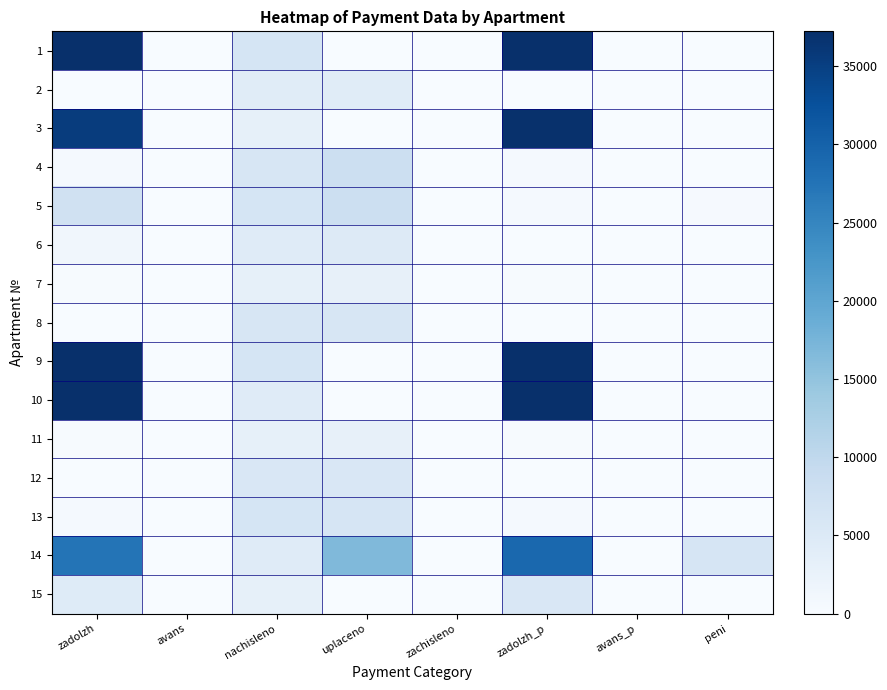

Reading right to left, what are all the values shown in this chart?

1: peni=0.0	avans_p=0.0	zadolzh_p=75387.6	zachisleno=0.0	uplaceno=0.0	nachisleno=6263.6	avans=0.0	zadolzh=72366.7
2: peni=0.0	avans_p=0.0	zadolzh_p=0.0	zachisleno=0.0	uplaceno=4357.7	nachisleno=4357.7	avans=0.0	zadolzh=0.0
3: peni=0.0	avans_p=0.0	zadolzh_p=36969.3	zachisleno=0.0	uplaceno=0.0	nachisleno=3071.6	avans=0.0	zadolzh=35487.8
4: peni=48.8	avans_p=0.0	zadolzh_p=494.2	zachisleno=0.0	uplaceno=8086.2	nachisleno=5930.5	avans=0.0	zadolzh=494.2
5: peni=433.5	avans_p=0.0	zadolzh_p=522.0	zachisleno=0.0	uplaceno=8073.9	nachisleno=6263.6	avans=0.0	zadolzh=7359.3
6: peni=29.6	avans_p=0.0	zadolzh_p=82.0	zachisleno=0.0	uplaceno=4774.1	nachisleno=4385.4	avans=0.0	zadolzh=1184.2
7: peni=0.0	avans_p=0.0	zadolzh_p=255.2	zachisleno=0.0	uplaceno=3035.3	nachisleno=3062.4	avans=0.0	zadolzh=255.2
8: peni=0.0	avans_p=0.0	zadolzh_p=0.0	zachisleno=0.0	uplaceno=5912.0	nachisleno=5912.0	avans=0.0	zadolzh=0.0
9: peni=0.0	avans_p=0.0	zadolzh_p=75609.8	zachisleno=0.0	uplaceno=0.0	nachisleno=6282.1	avans=0.0	zadolzh=72579.9
10: peni=0.0	avans_p=0.0	zadolzh_p=44210.9	zachisleno=0.0	uplaceno=0.0	nachisleno=4413.2	avans=0.0	zadolzh=42296.2
11: peni=0.0	avans_p=0.0	zadolzh_p=256.7	zachisleno=0.0	uplaceno=3053.6	nachisleno=3080.9	avans=0.0	zadolzh=256.7
12: peni=0.0	avans_p=0.0	zadolzh_p=0.0	zachisleno=0.0	uplaceno=5569.7	nachisleno=5569.7	avans=0.0	zadolzh=0.0
13: peni=0.0	avans_p=0.0	zadolzh_p=525.0	zachisleno=0.0	uplaceno=6244.8	nachisleno=6300.6	avans=0.0	zadolzh=525.0
14: peni=6199.3	avans_p=0.0	zadolzh_p=29131.3	zachisleno=0.0	uplaceno=16711.0	nachisleno=4385.4	avans=0.0	zadolzh=27486.7
15: peni=0.0	avans_p=0.0	zadolzh_p=5533.9	zachisleno=0.0	uplaceno=0.0	nachisleno=3071.6	avans=0.0	zadolzh=4646.3